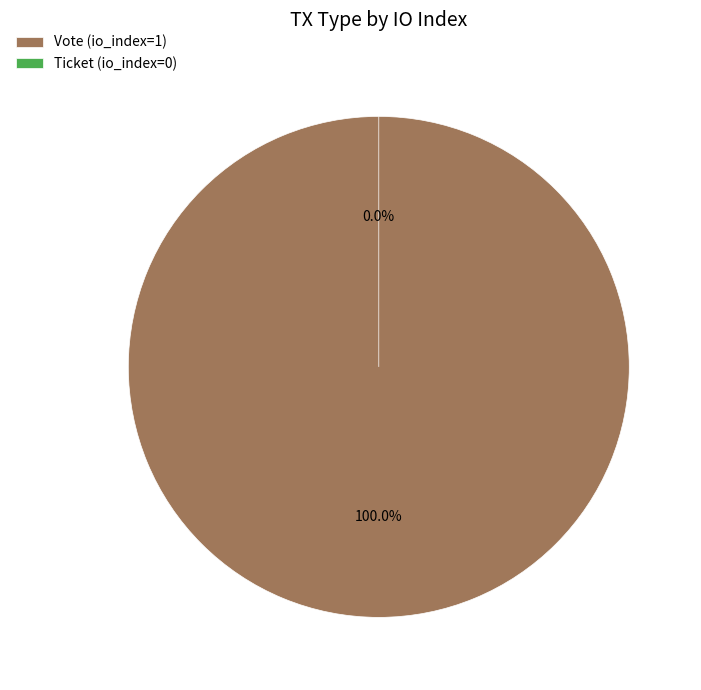

What is the largest slice in the pie chart?

Vote (io_index=1)